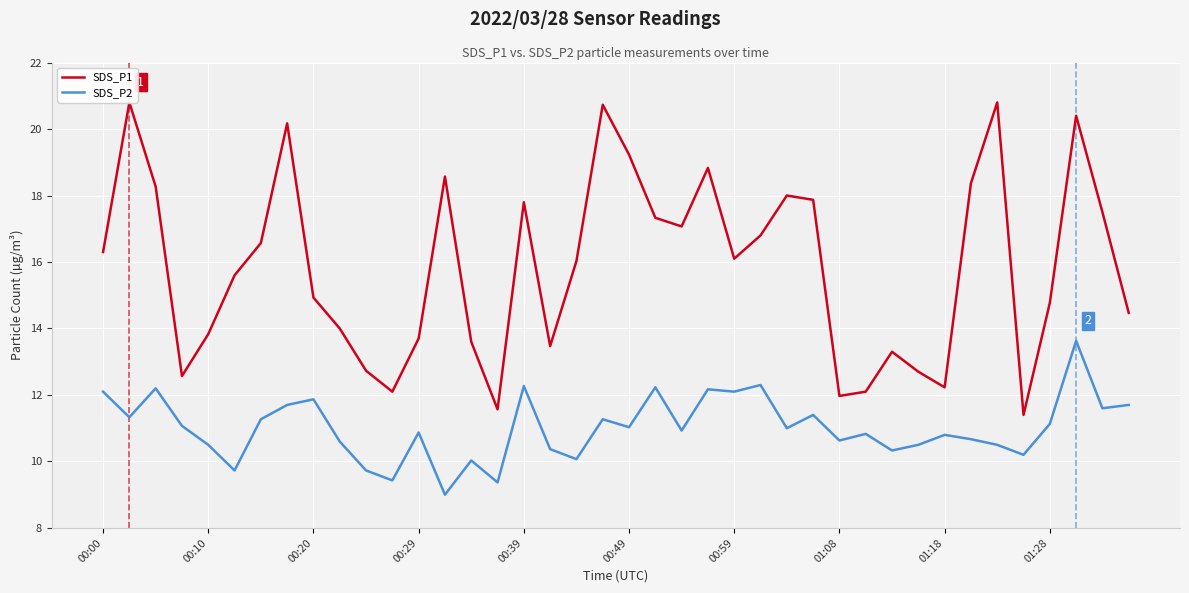

Is it true that SDS_P2 equals 12.3 at 25?

True